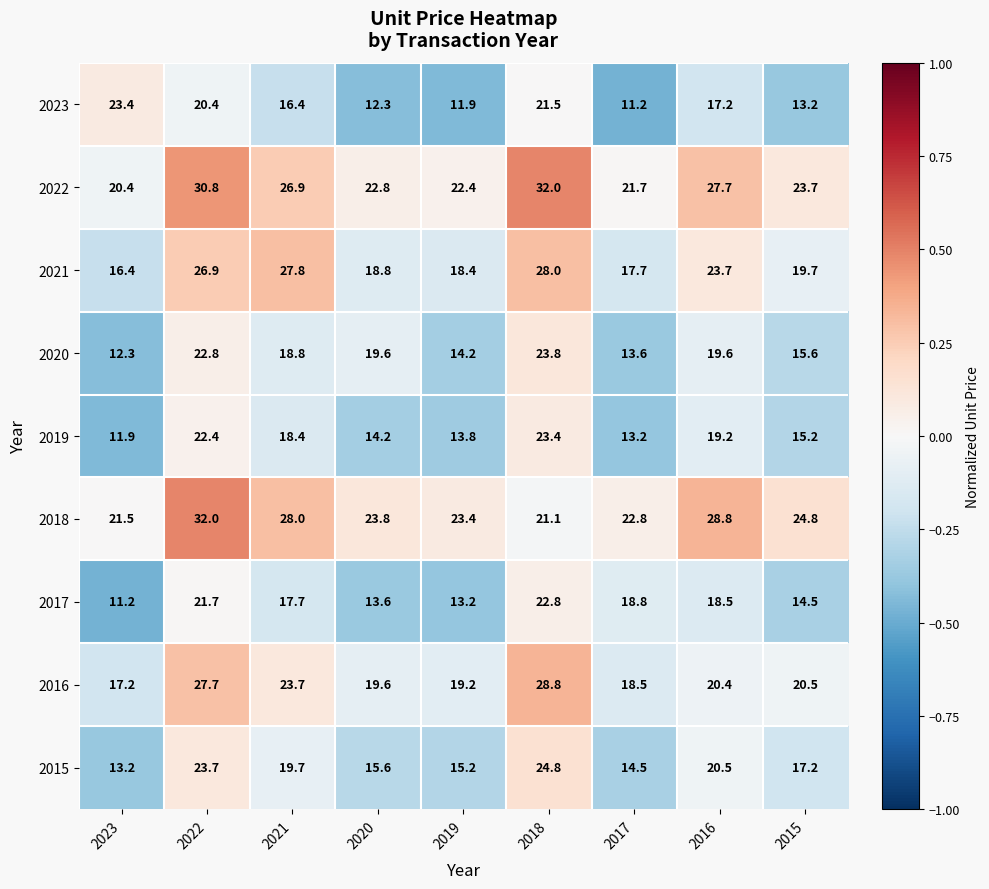

At 2018, list the series in order from largest to smallest.

2022, 2016, 2021, 2015, 2020, 2019, 2017, 2023, 2018